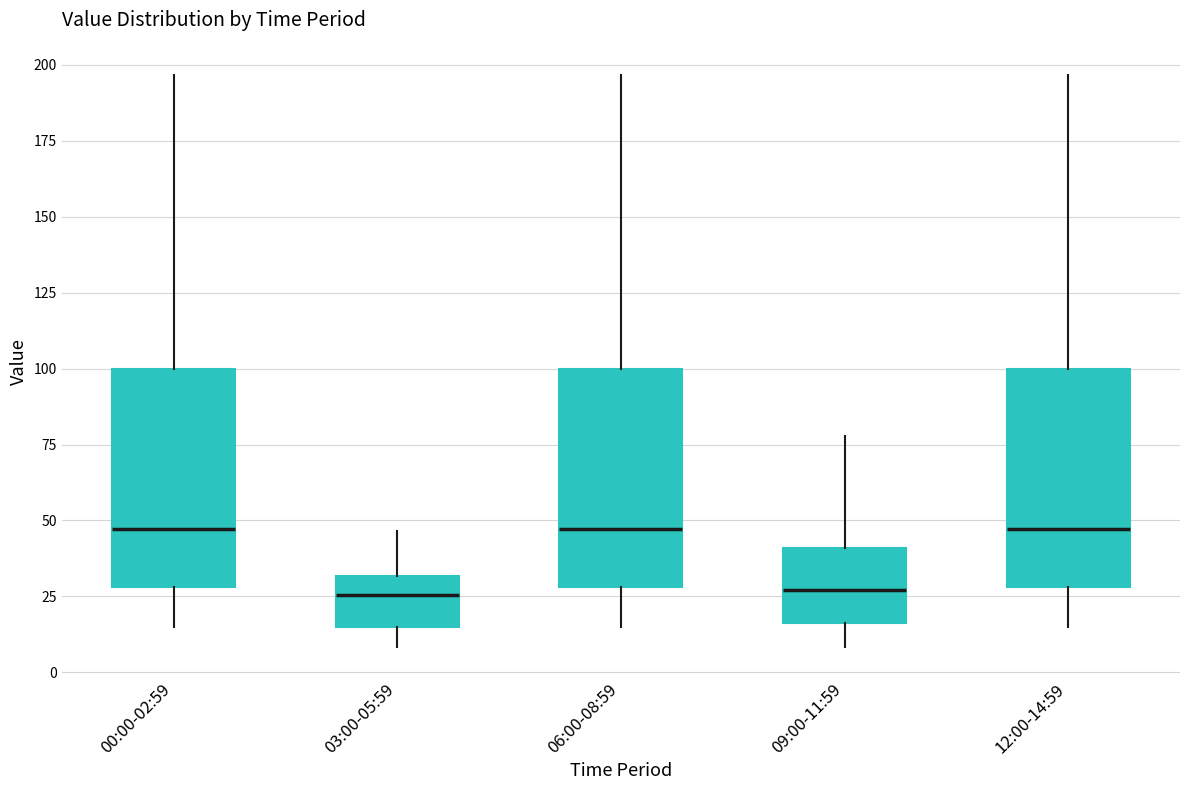

Reading left to right, read every box against the y-axis: the position of its median line, the range the box covers, and the ends of its whiskers. The values are not printed on the chart, so give them approximately, as read against the axis.

00:00-02:59: median 45, box 30 to 100, whiskers 15 to 195
03:00-05:59: median 25, box 15 to 30, whiskers 10 to 45
06:00-08:59: median 45, box 30 to 100, whiskers 15 to 195
09:00-11:59: median 25, box 15 to 40, whiskers 10 to 80
12:00-14:59: median 45, box 30 to 100, whiskers 15 to 195